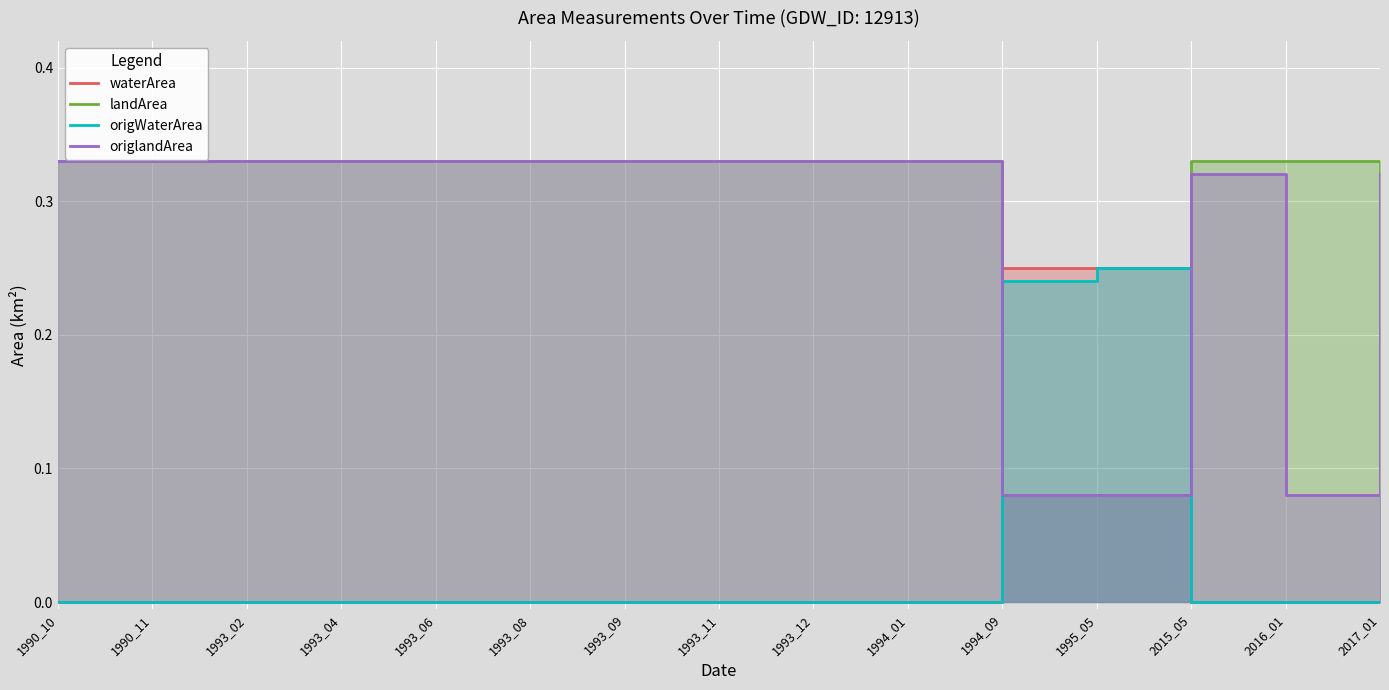

What is the difference between the landArea values at 1990_10 and 1994_09?

0.2